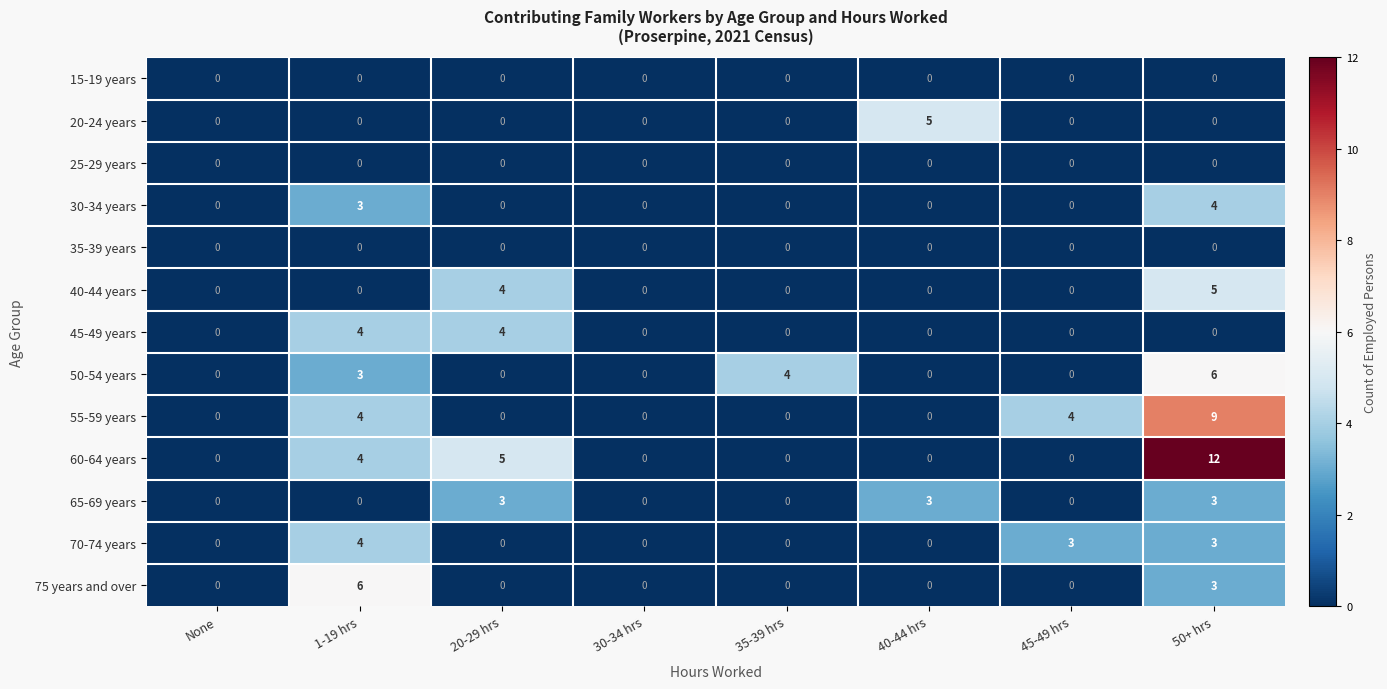

How many values in 75 years and over are above zero?

2